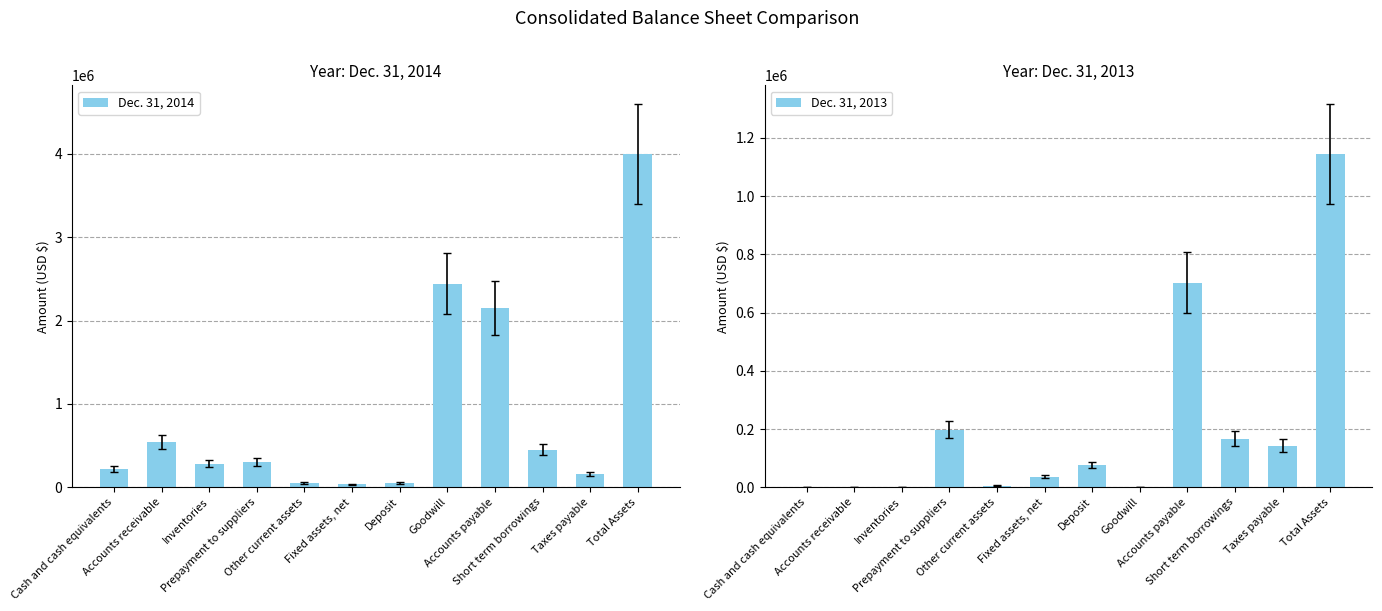

At how many categories does at least one series exceed 2792068?

1